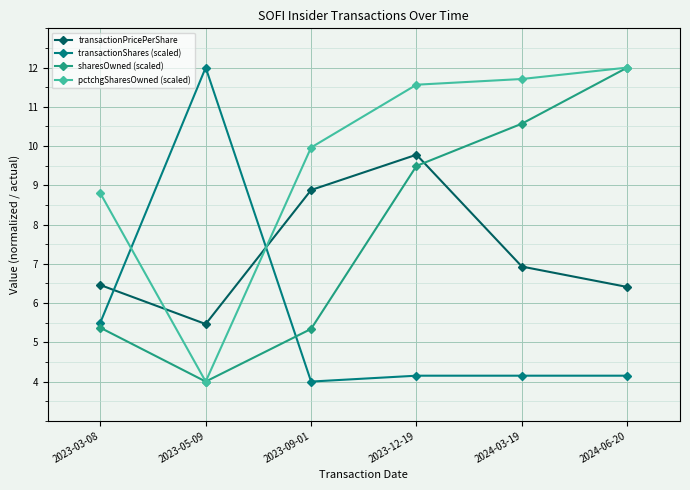

How many values in the pctchgSharesOwned (scaled) series exceed 11?

3